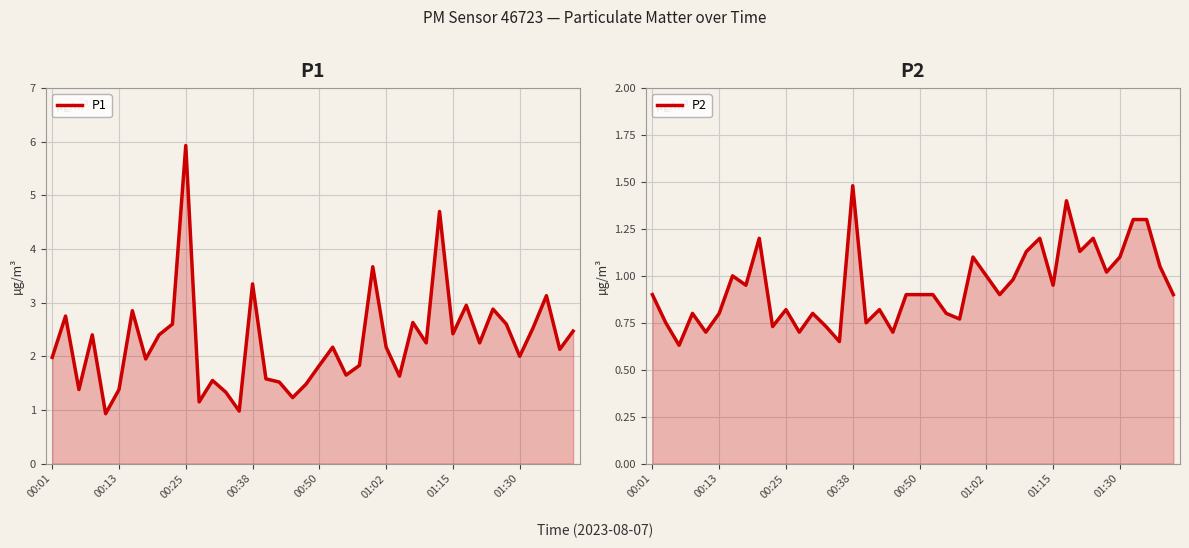

What is the approximate value of P2 at 00:01?

0.9